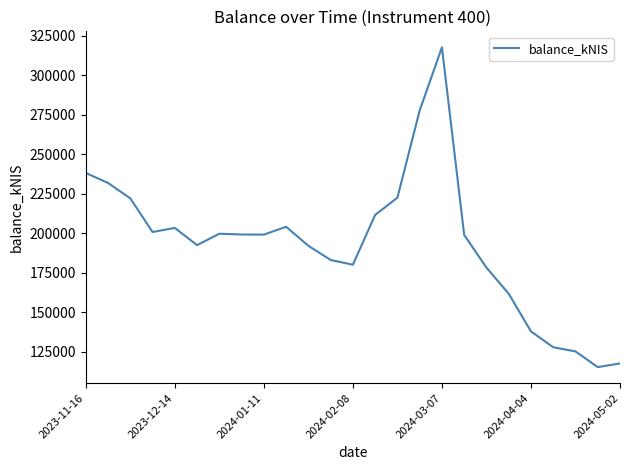

Which label corresponds to the largest value in the chart?

2024-03-07